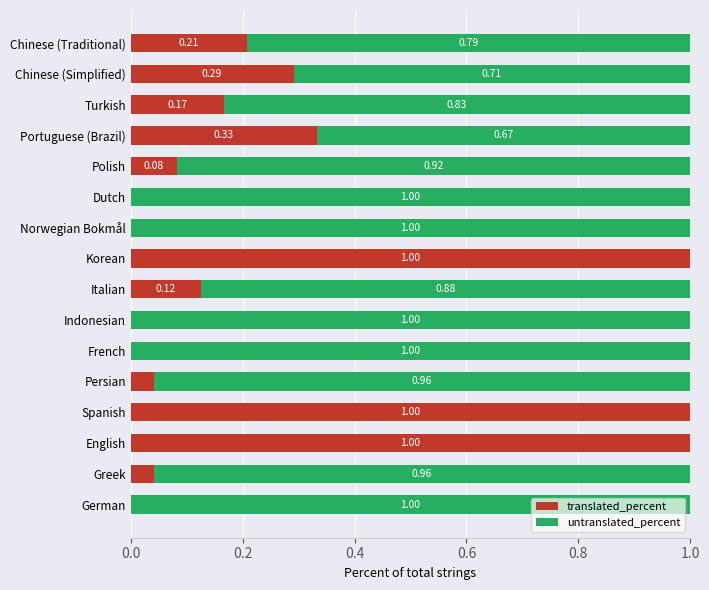

What is the total value across all series at Portuguese (Brazil)?

1.0